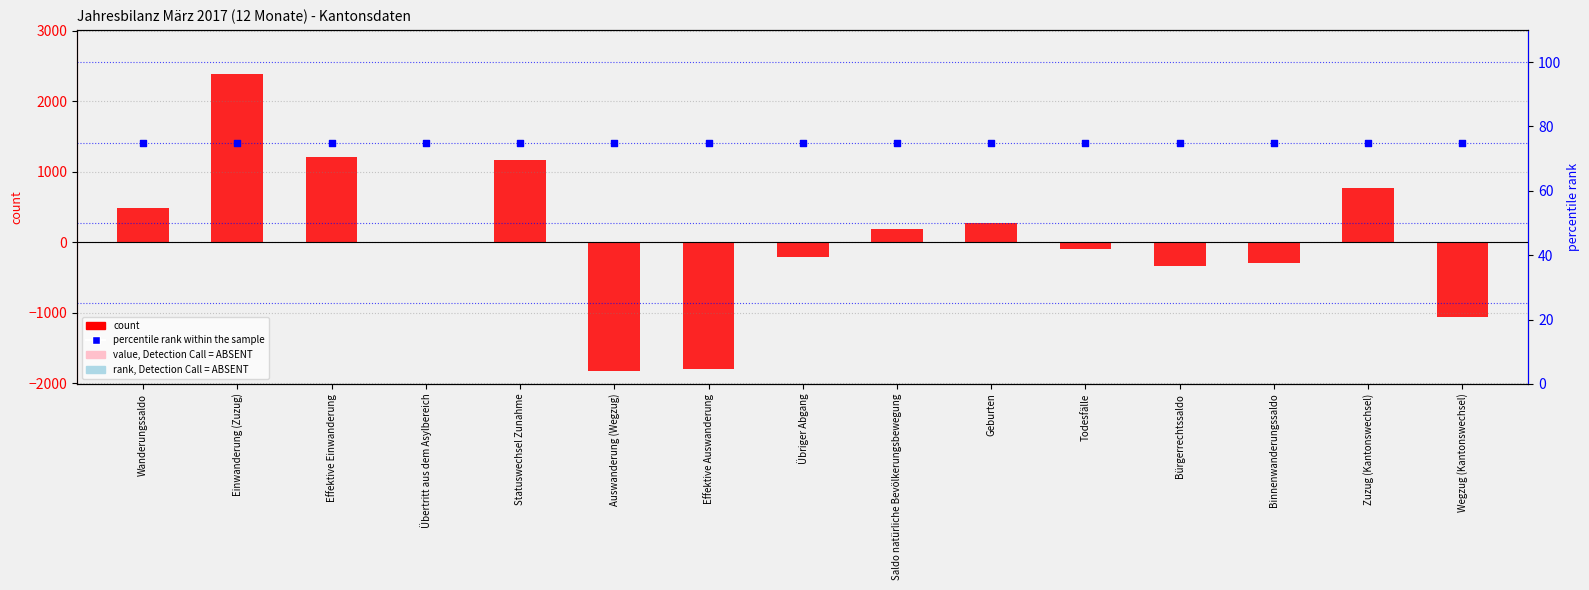

At which category is the sum across all series the highest?

Einwanderung (Zuzug)